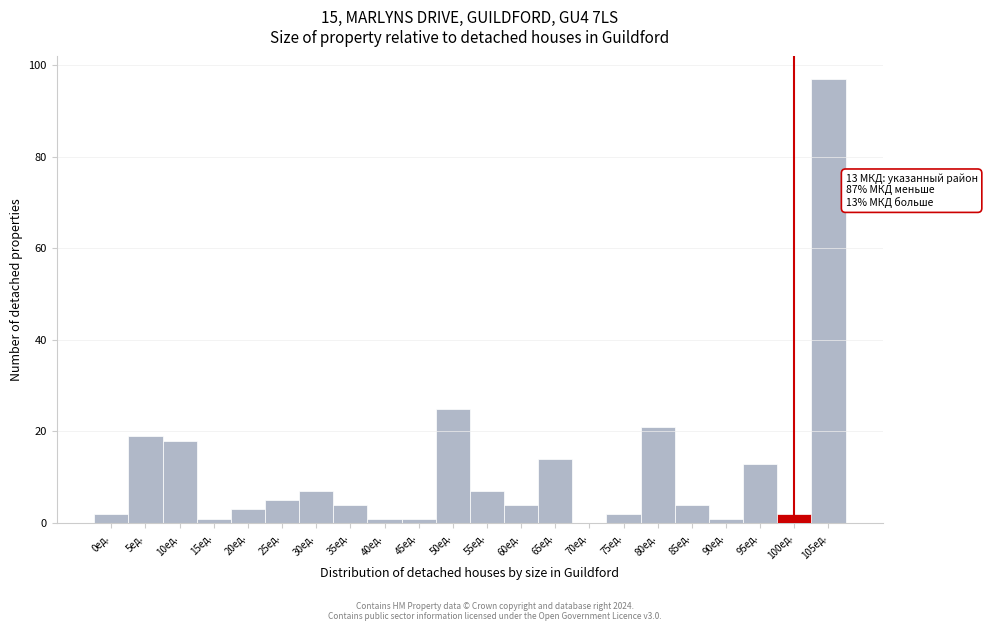

Reading left to right, what are all the values shown in this chart?

0ед.=2	5ед.=19	10ед.=18	15ед.=1	20ед.=3	25ед.=5	30ед.=7	35ед.=4	40ед.=1	45ед.=1	50ед.=25	55ед.=7	60ед.=4	65ед.=14	70ед.=0	75ед.=2	80ед.=21	85ед.=4	90ед.=1	95ед.=13	100ед.=2	105ед.=97